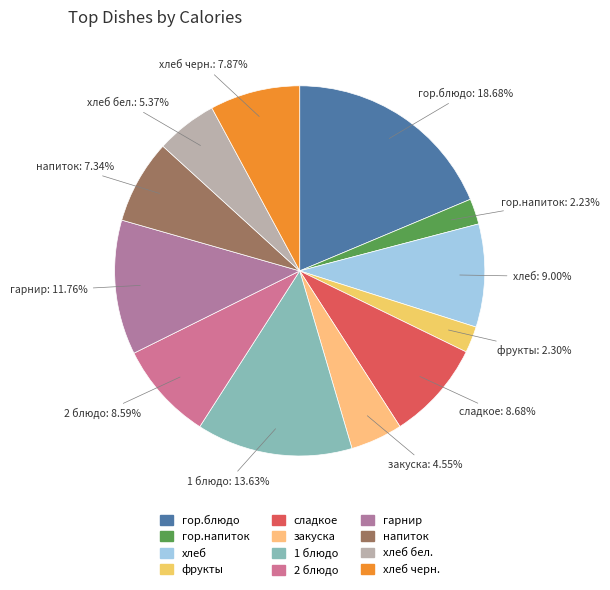

Count the number of slices in the pie.

12